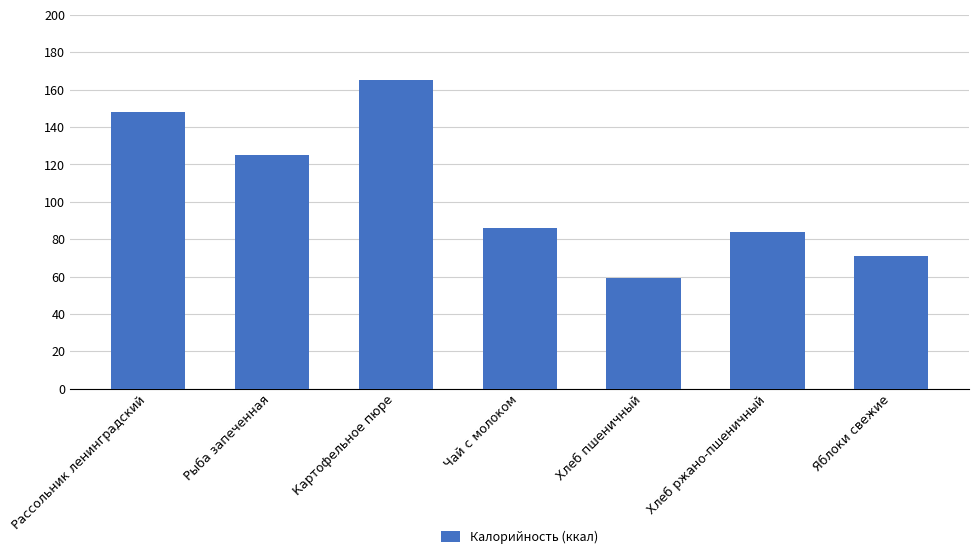

Reading left to right, transcribe all the data shown in this chart.

Рассольник ленинградский=148	Рыба запеченная=125	Картофельное пюре=165	Чай с молоком=86	Хлеб пшеничный=59	Хлеб ржано-пшеничный=84	Яблоки свежие=71